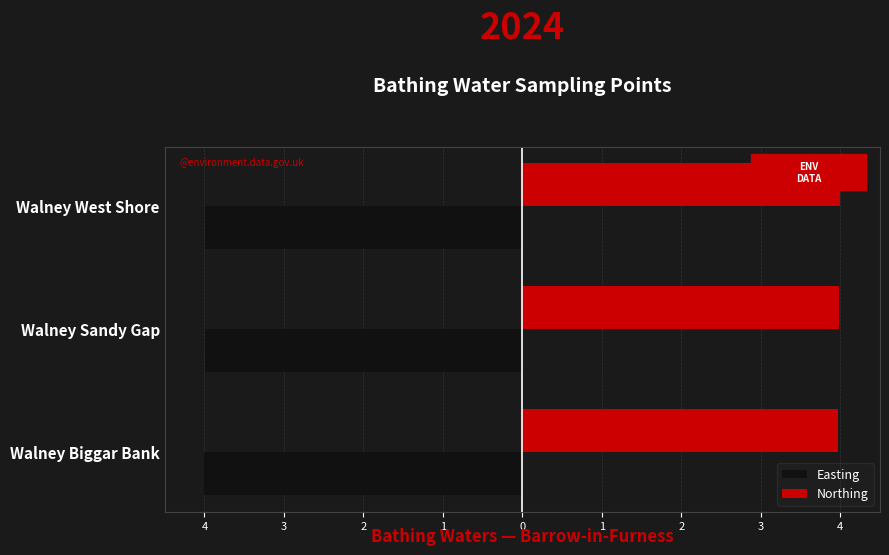

What is the minimum value shown in the chart?

-4.0